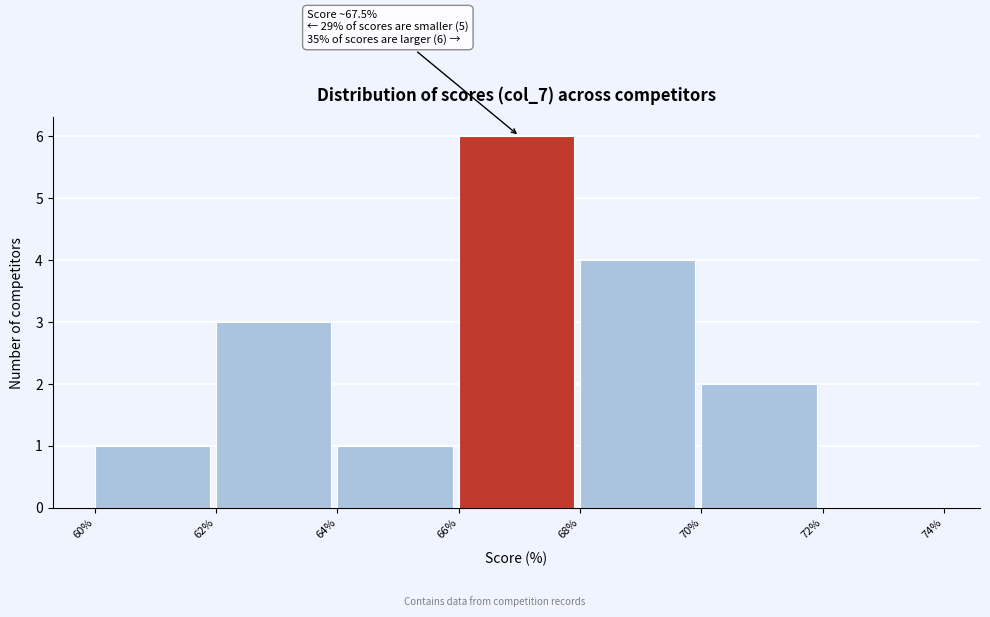

Which range on the x-axis has the tallest bar?

66% to 68%